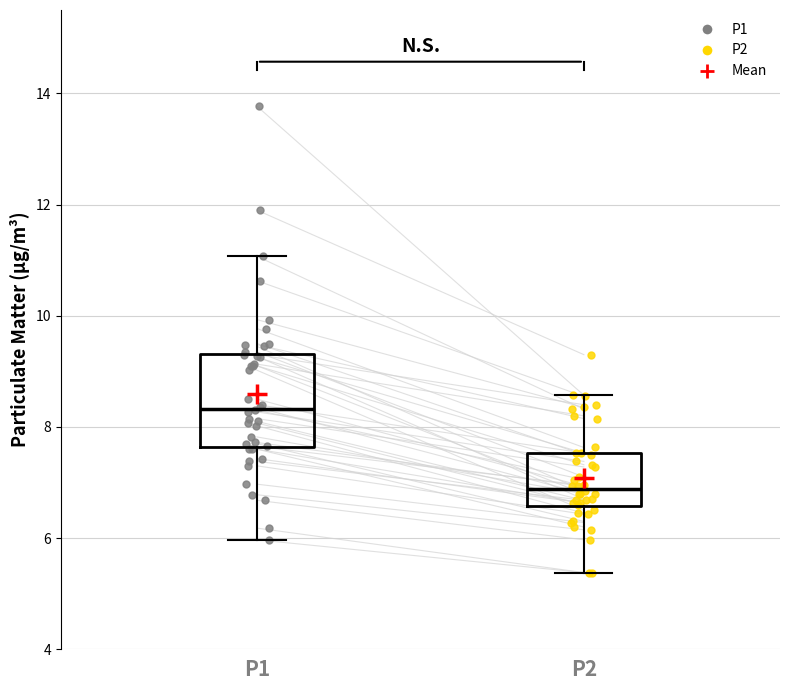

Reading left to right, read every box against the y-axis: the position of its median line, the range the box covers, and the ends of its whiskers. The values are not printed on the chart, so give them approximately, as read against the axis.

P1: median 8.4, box 7.6 to 9.4, whiskers 6.0 to 11.0
P2: median 6.8, box 6.6 to 7.6, whiskers 5.4 to 8.6